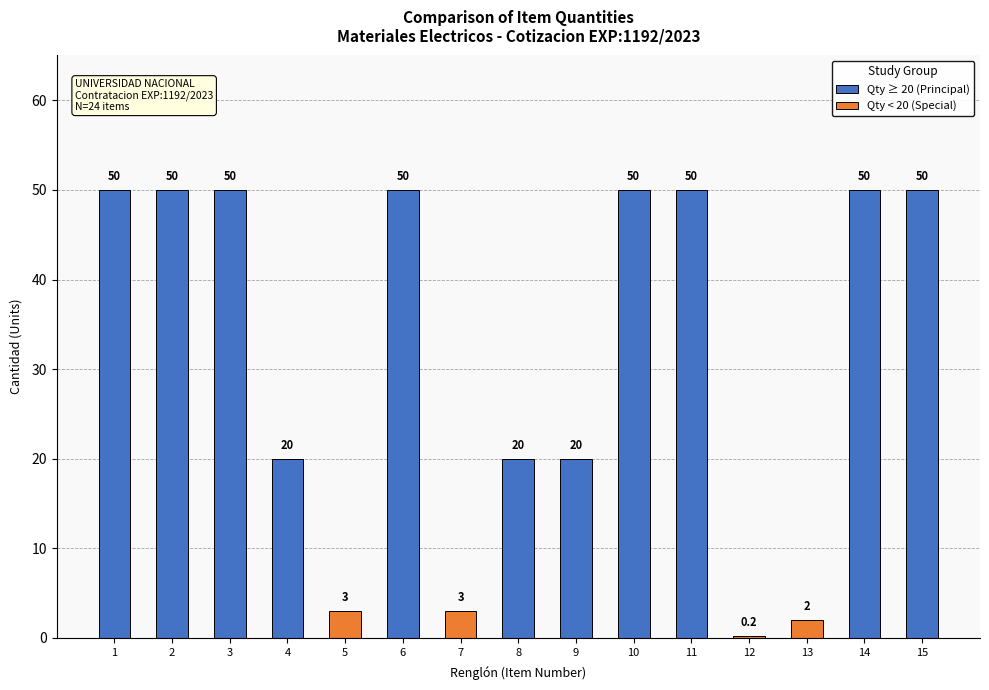

List the labels in order of value, largest first.

1, 2, 3, 6, 10, 11, 14, 15, 4, 8, 9, 5, 7, 13, 12